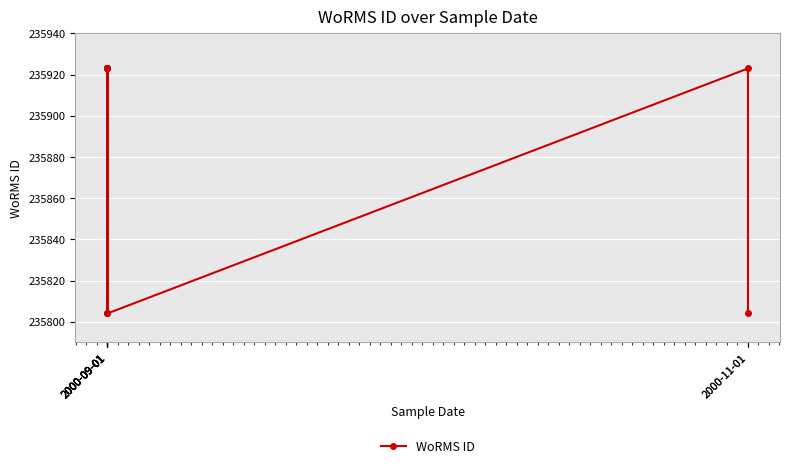

List the labels in order of value, smallest first.

2000-09-01, 2000-09-01, 2000-11-01, 2000-09-01, 2000-09-01, 2000-09-01, 2000-09-01, 2000-11-01